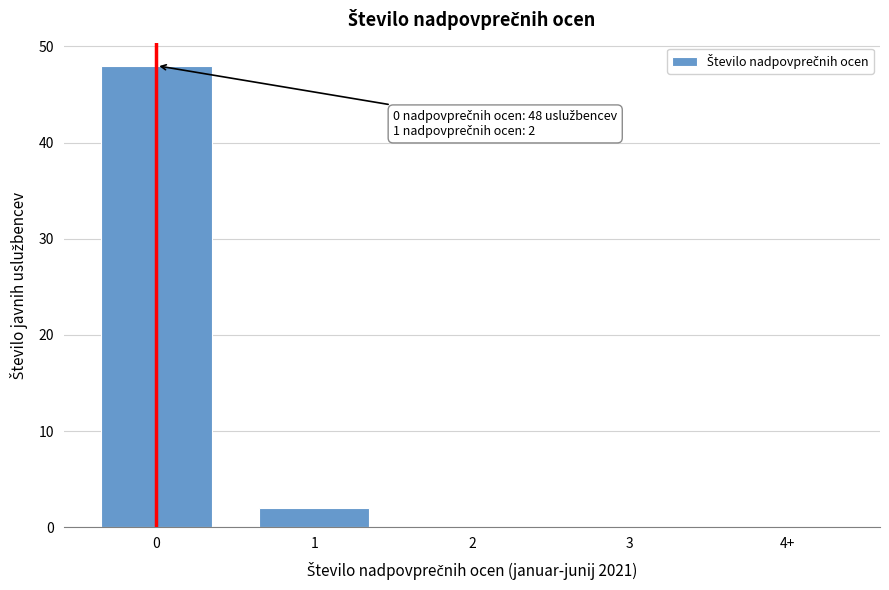

Reading left to right, list all the values displayed in this chart.

0=48	1=2	2=0	3=0	4+=0